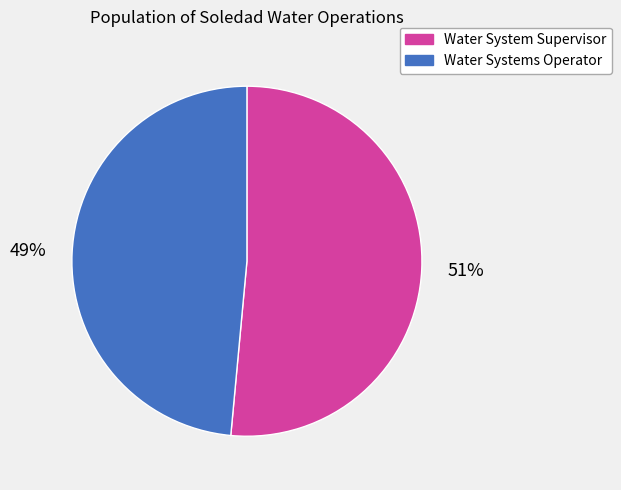

Is it true that Water Systems Operator is 41% of the pie?

False